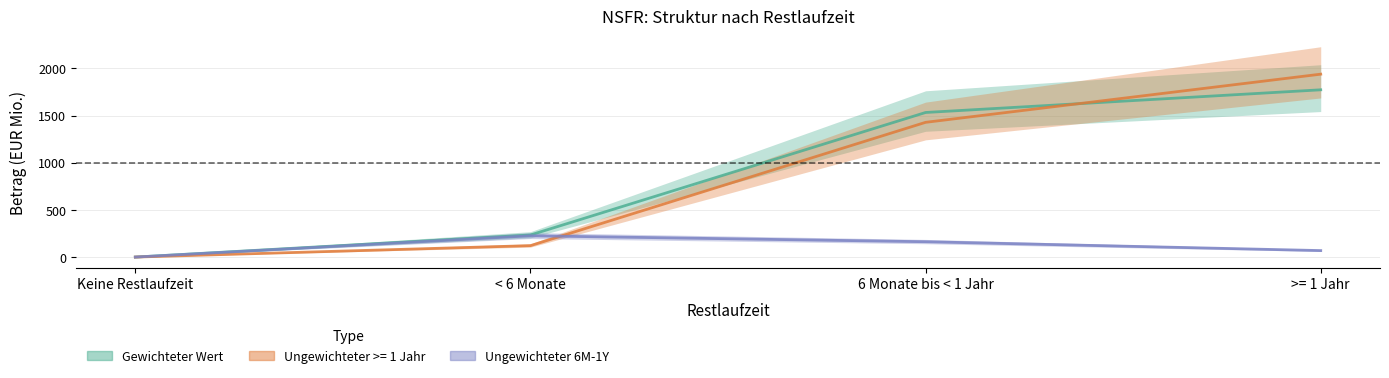

At which category is the sum across all series the highest?

>= 1 Jahr